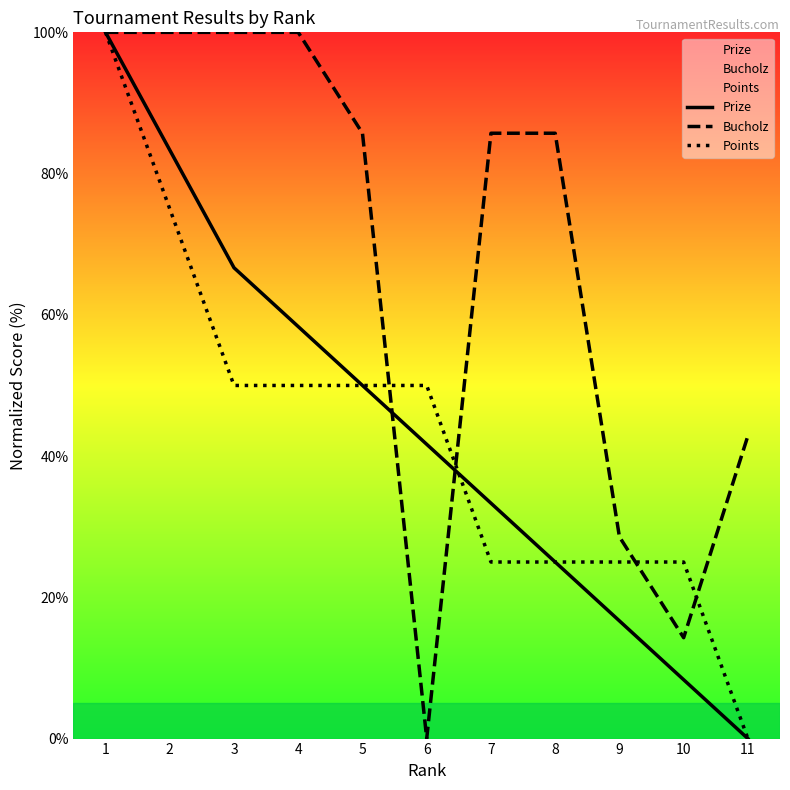

Which category has the lowest value across all series?

11